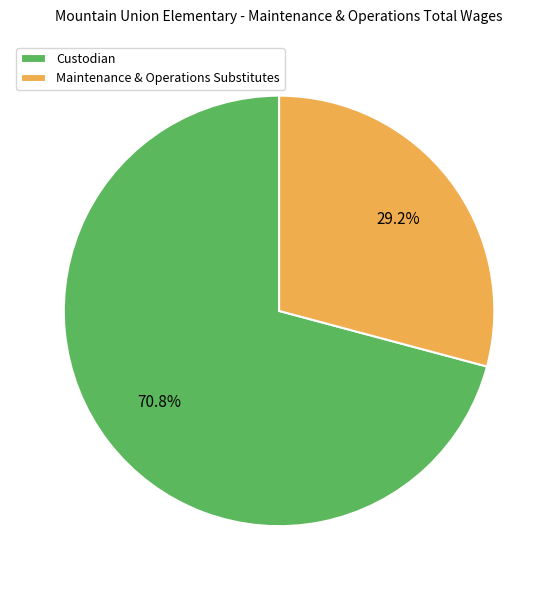

Do Custodian and Maintenance & Operations Substitutes together represent more than half of the pie?

Yes